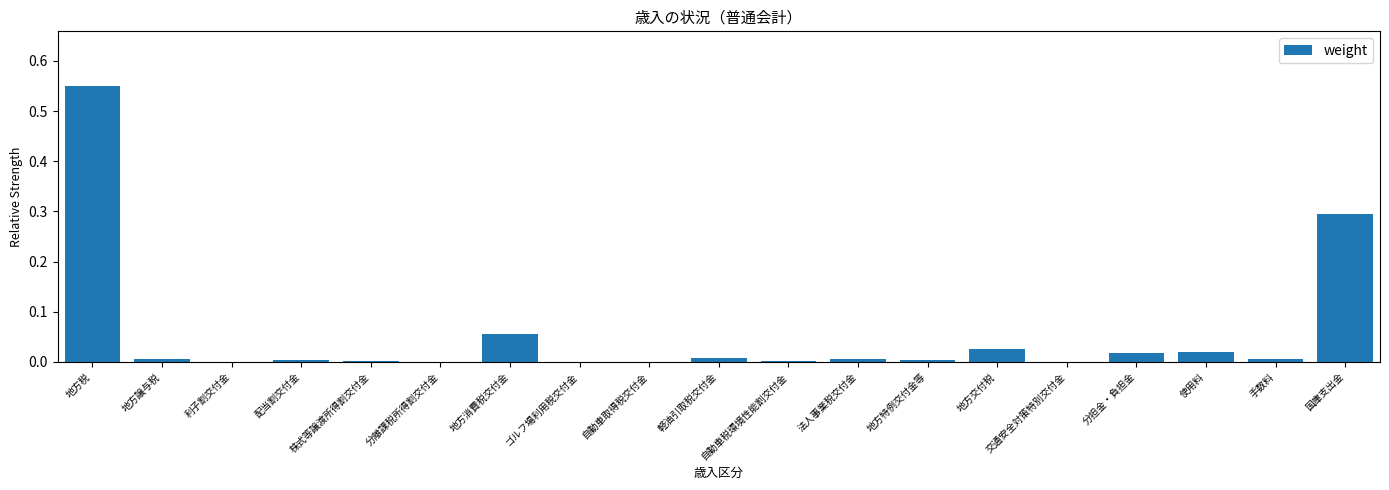

What is the sum of all values?

1.0